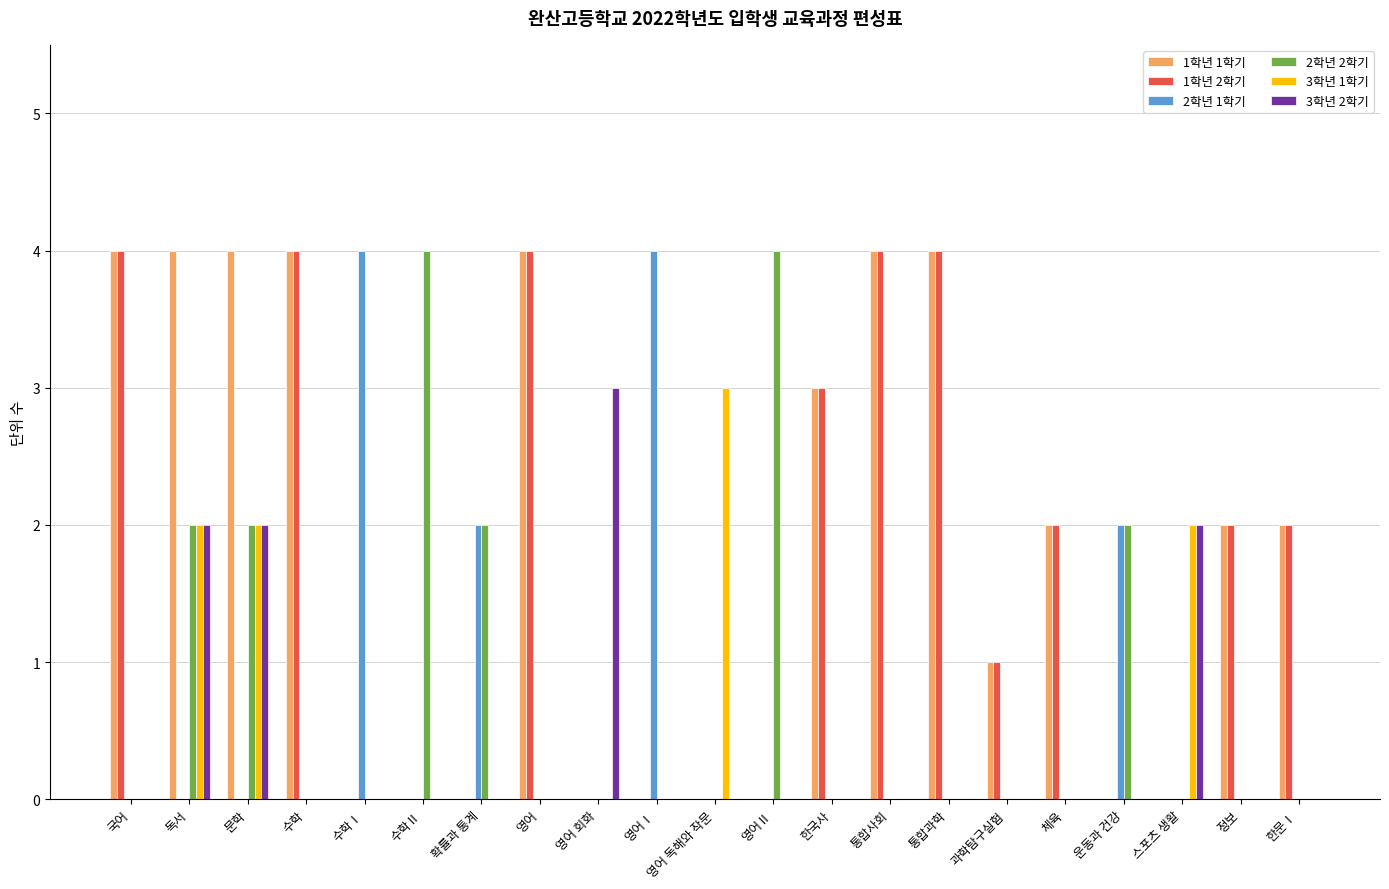

What is the total value across all series at 한국사?

6